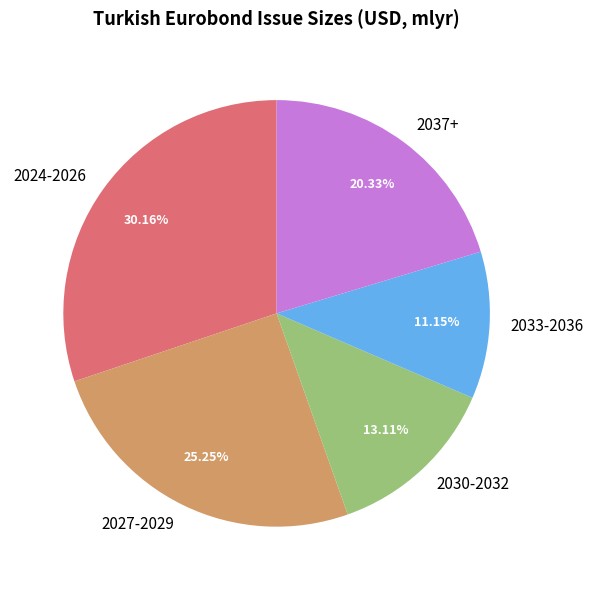

Which has a higher value, 2030-2032 or 2024-2026?

2024-2026